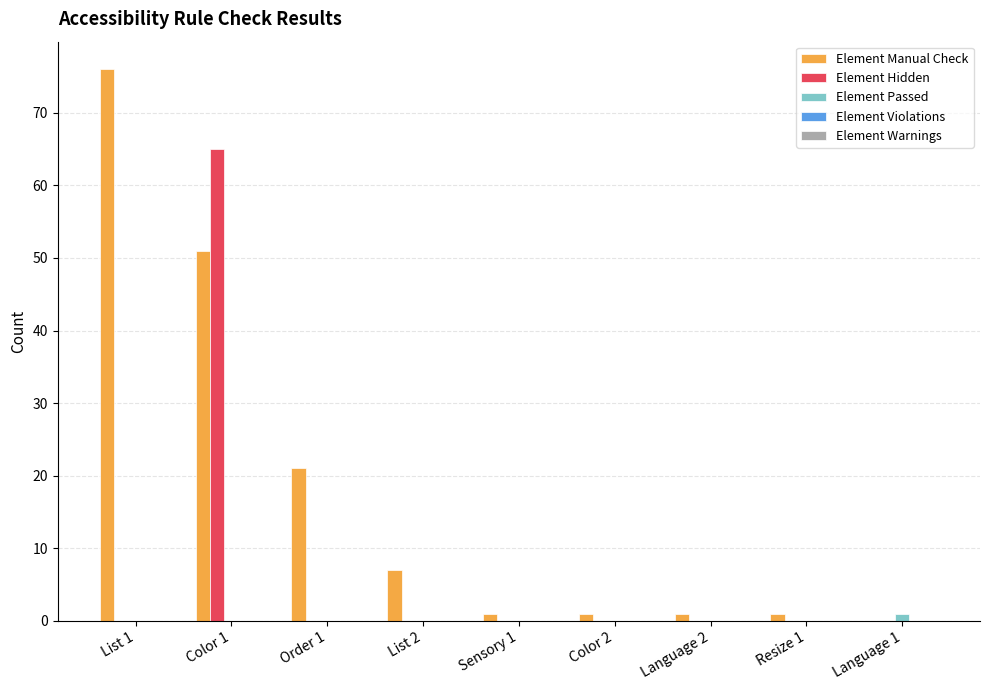

How many groups of bars are there?

9